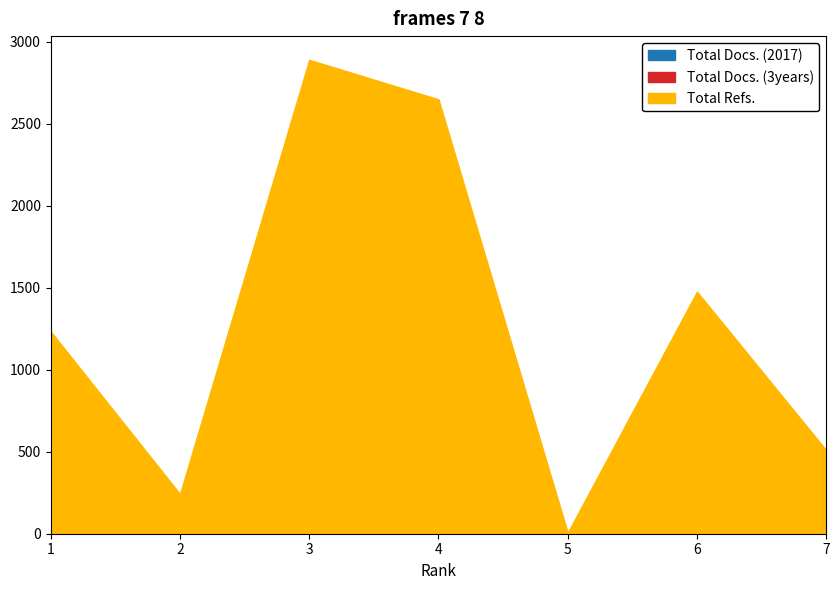

Reading left to right, what are all the values shown in this chart?

Total Docs. (2017): 15	8	7	7	3	5	8
Total Docs. (3years): 0	27	61	75	6	50	21
Total Refs.: 1233	242	2890	2649	6	1476	509